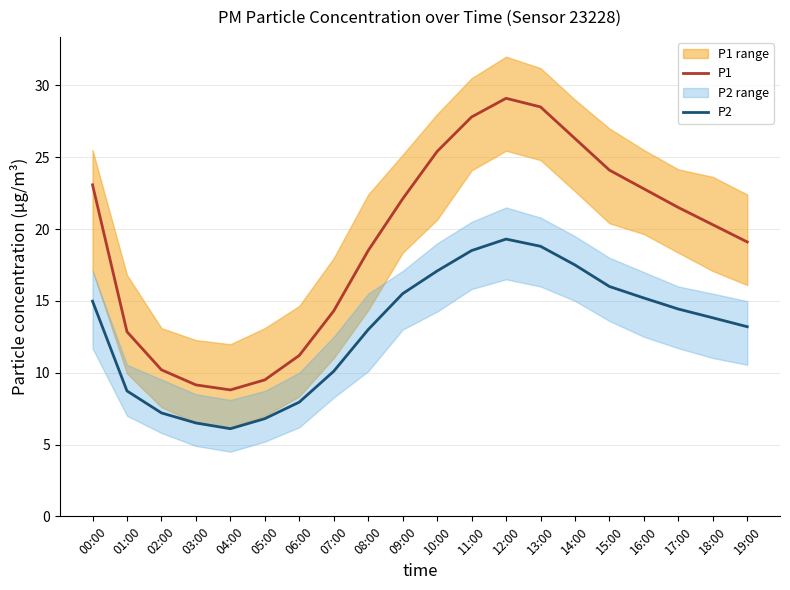

What is the label of the 5th point from the right?

15:00